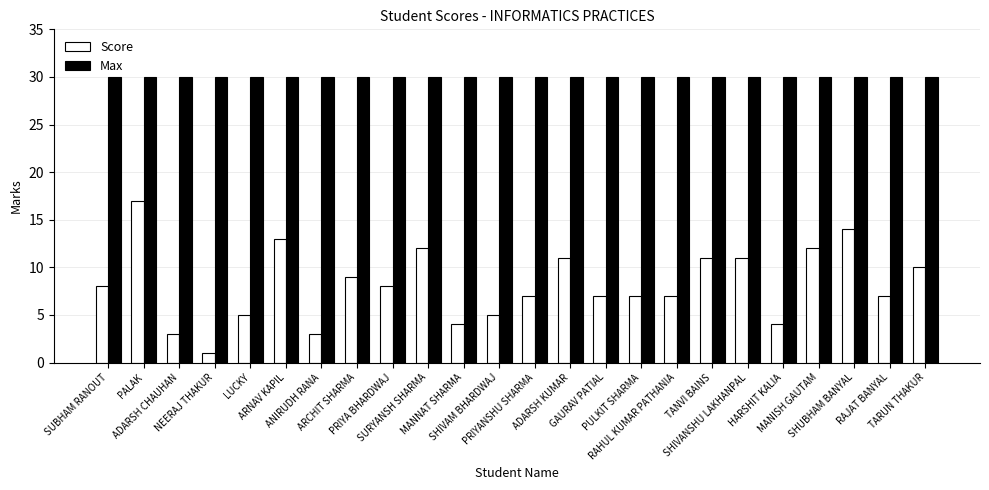

Which series has the largest total across all categories?

Max